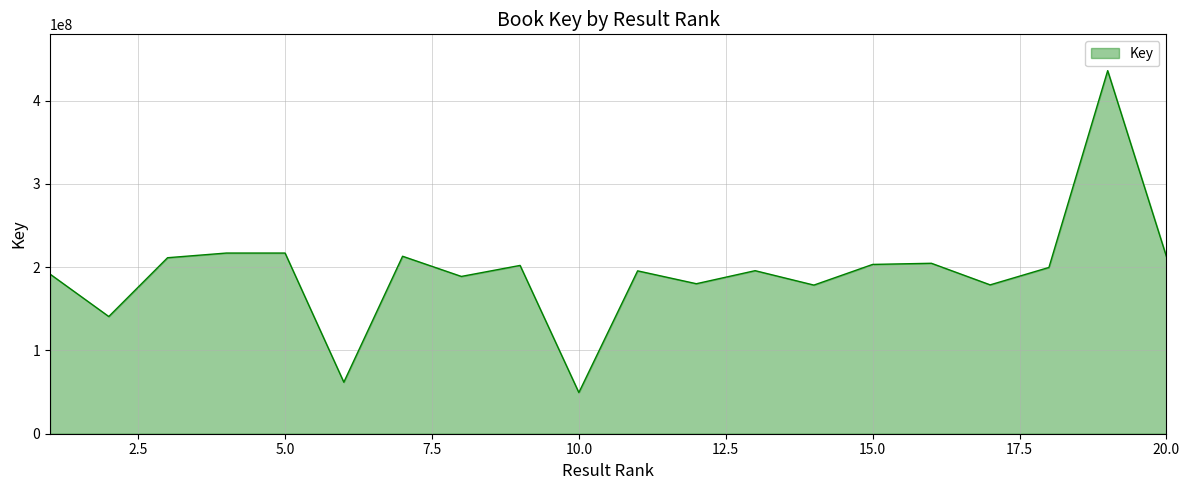

What is the greatest value displayed?

435960245